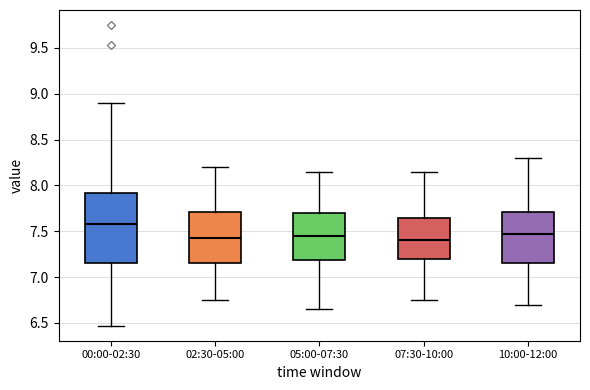

Reading left to right, read every box against the y-axis: the position of its median line, the range the box covers, and the ends of its whiskers. The values are not printed on the chart, so give them approximately, as read against the axis.

00:00-02:30: median 7.60, box 7.15 to 7.90, whiskers 6.45 to 8.90
02:30-05:00: median 7.45, box 7.15 to 7.70, whiskers 6.75 to 8.20
05:00-07:30: median 7.45, box 7.20 to 7.70, whiskers 6.65 to 8.15
07:30-10:00: median 7.40, box 7.20 to 7.65, whiskers 6.75 to 8.15
10:00-12:00: median 7.50, box 7.15 to 7.70, whiskers 6.70 to 8.30